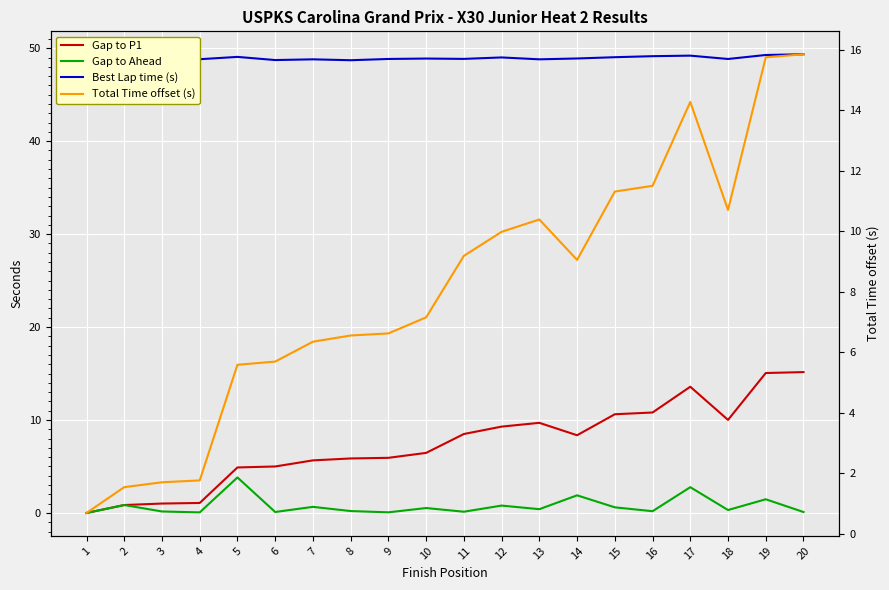

Is it true that Gap to Ahead equals 0.0 at 11?

False